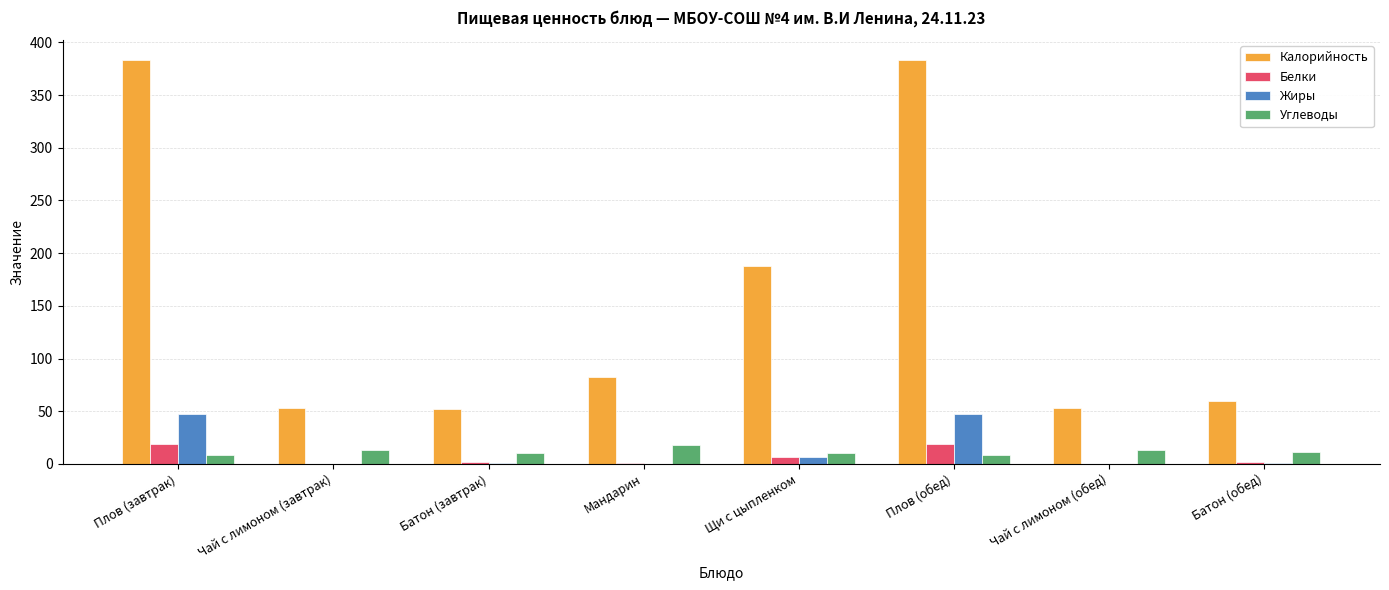

Are the bars grouped side by side (vs. stacked)?

Yes